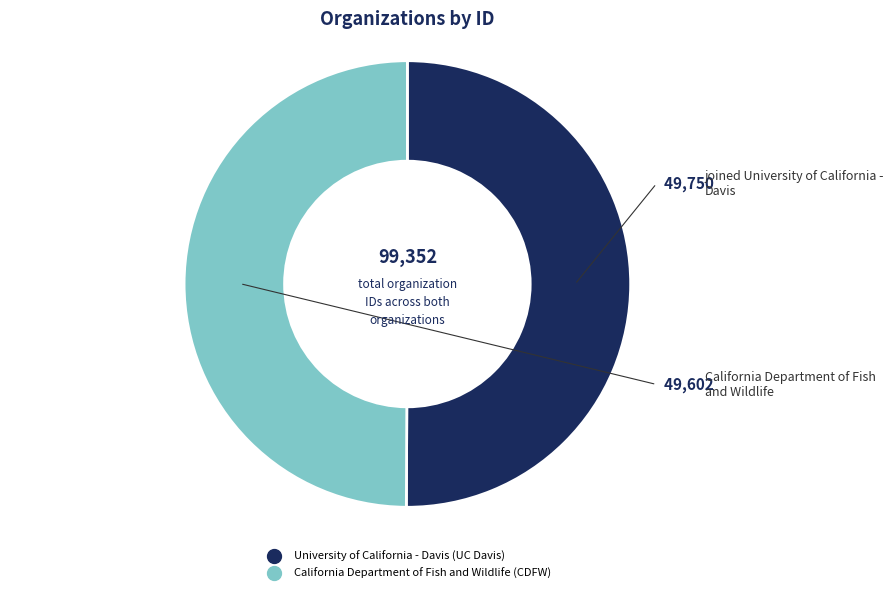

What is the ratio of the value at California Department of Fish and Wildlife (CDFW) to the value at University of California - Davis (UC Davis)?

1.0